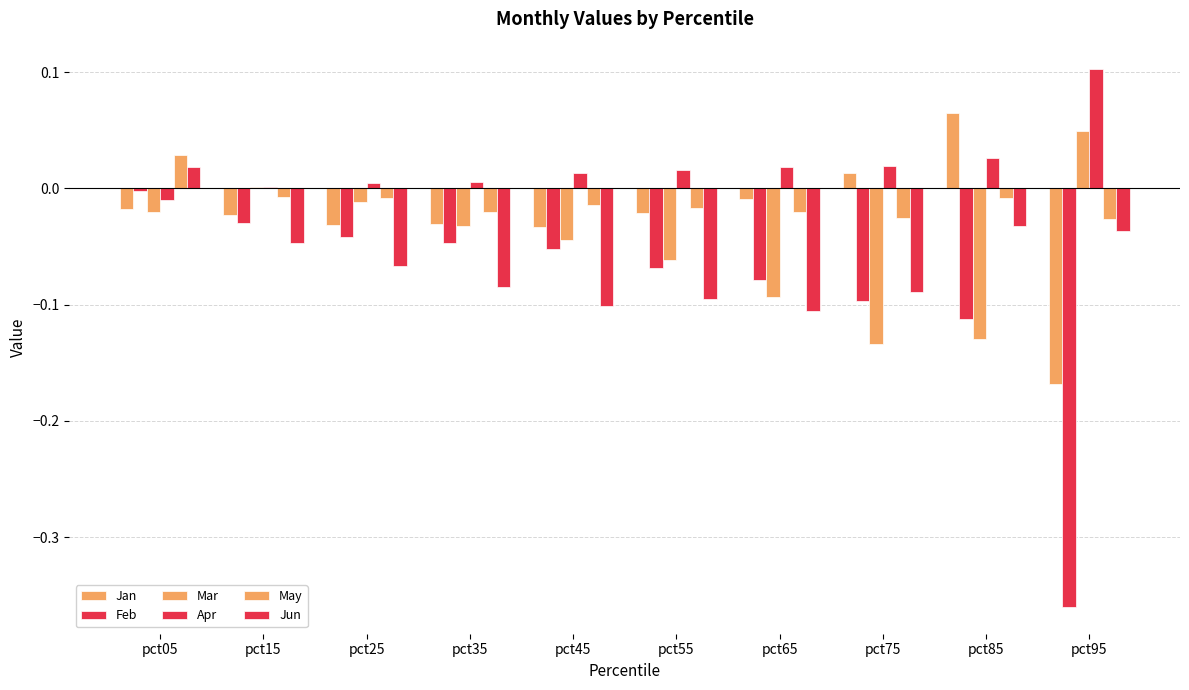

How many values in the Jan series exceed 0?

2